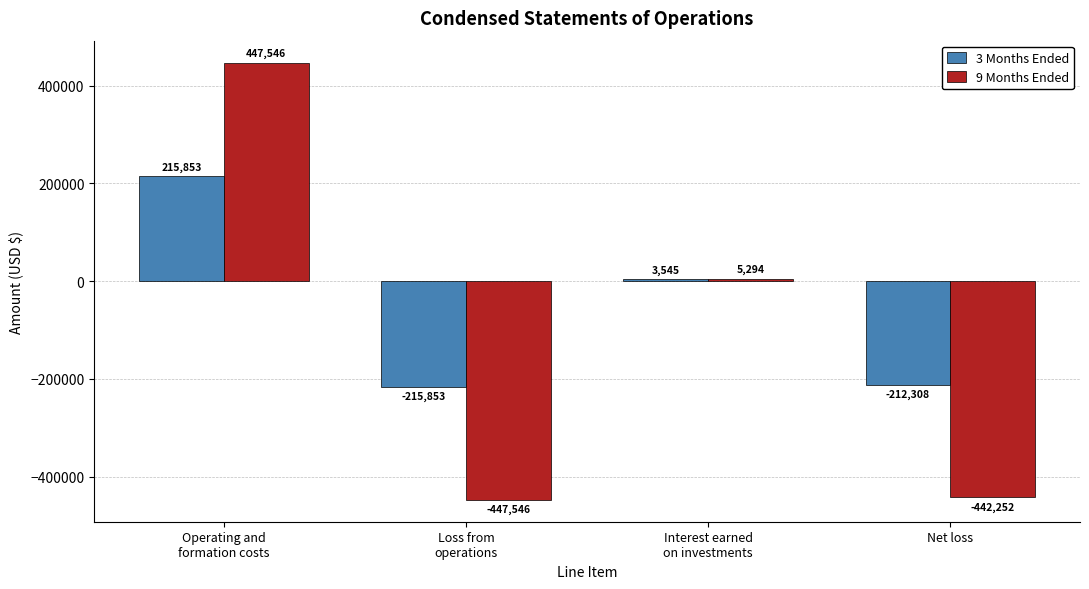

What is the label of the 3rd bar from the right?

Loss from
operations